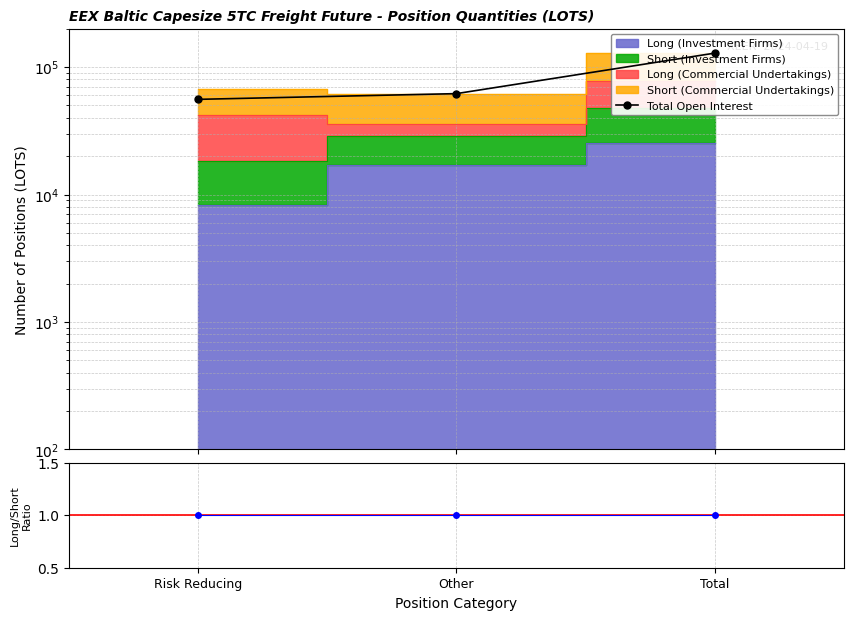

Reading left to right, extract all data points from this chart.

Total Open Interest: Risk Reducing=55826.1	Other=61902.3	Total=128684.7
Long/Short ratio: Risk Reducing=1.0	Other=1.0	Total=1.0